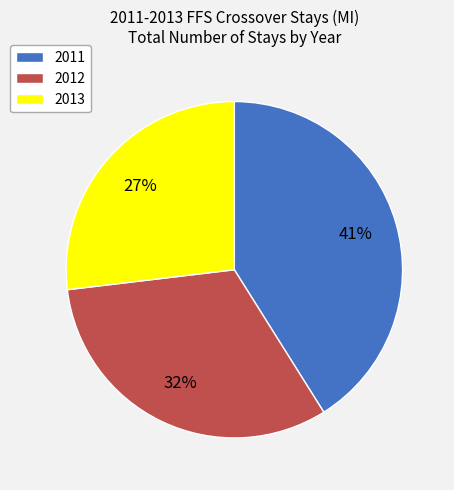

What is the largest slice in the pie chart?

2011